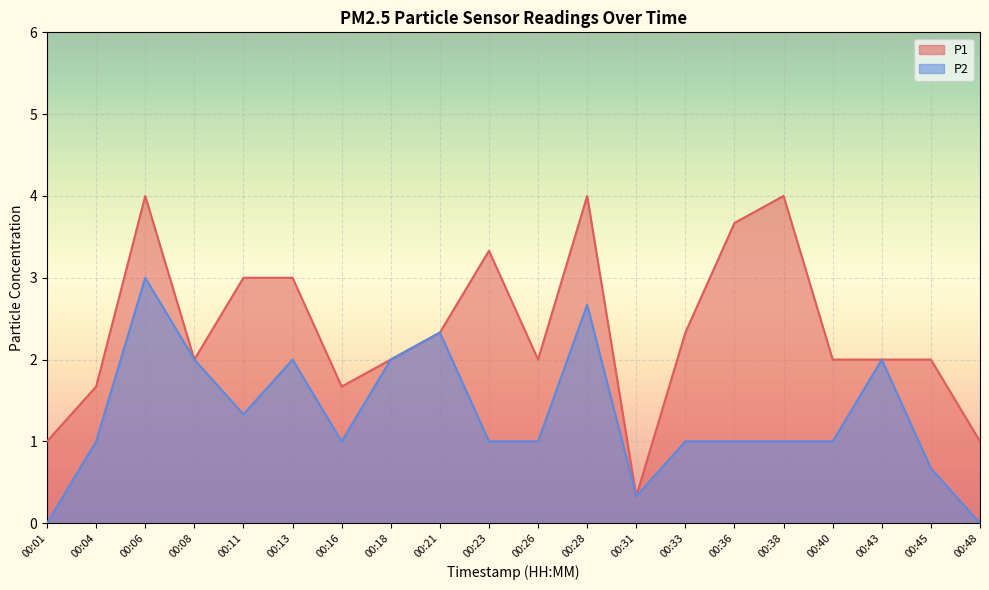

Is it true that P2 equals 1.0 at 00:36?

True